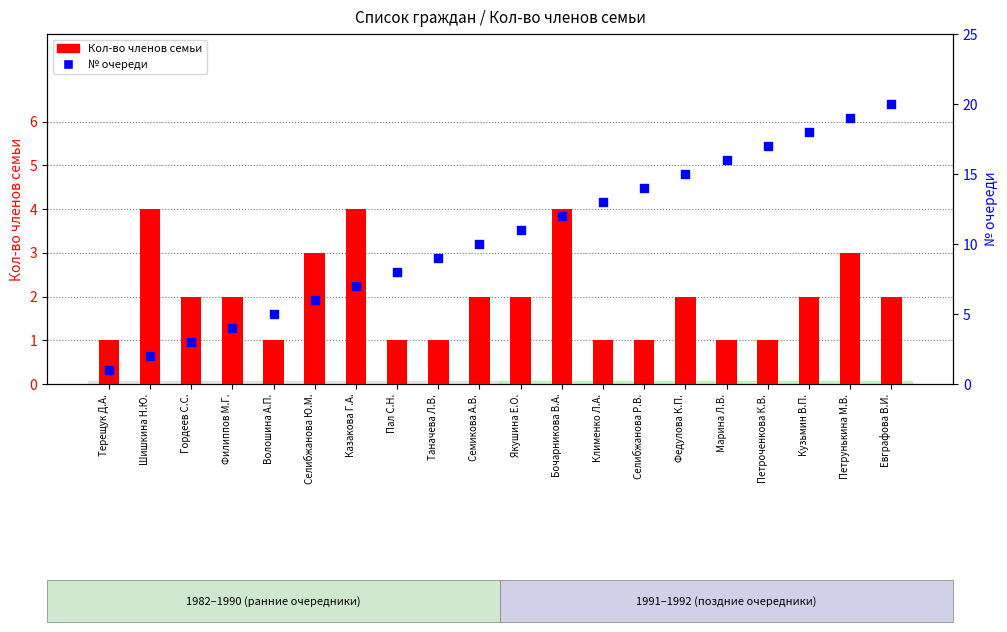

Which series has the largest Y range (max minus min)?

№ очереди